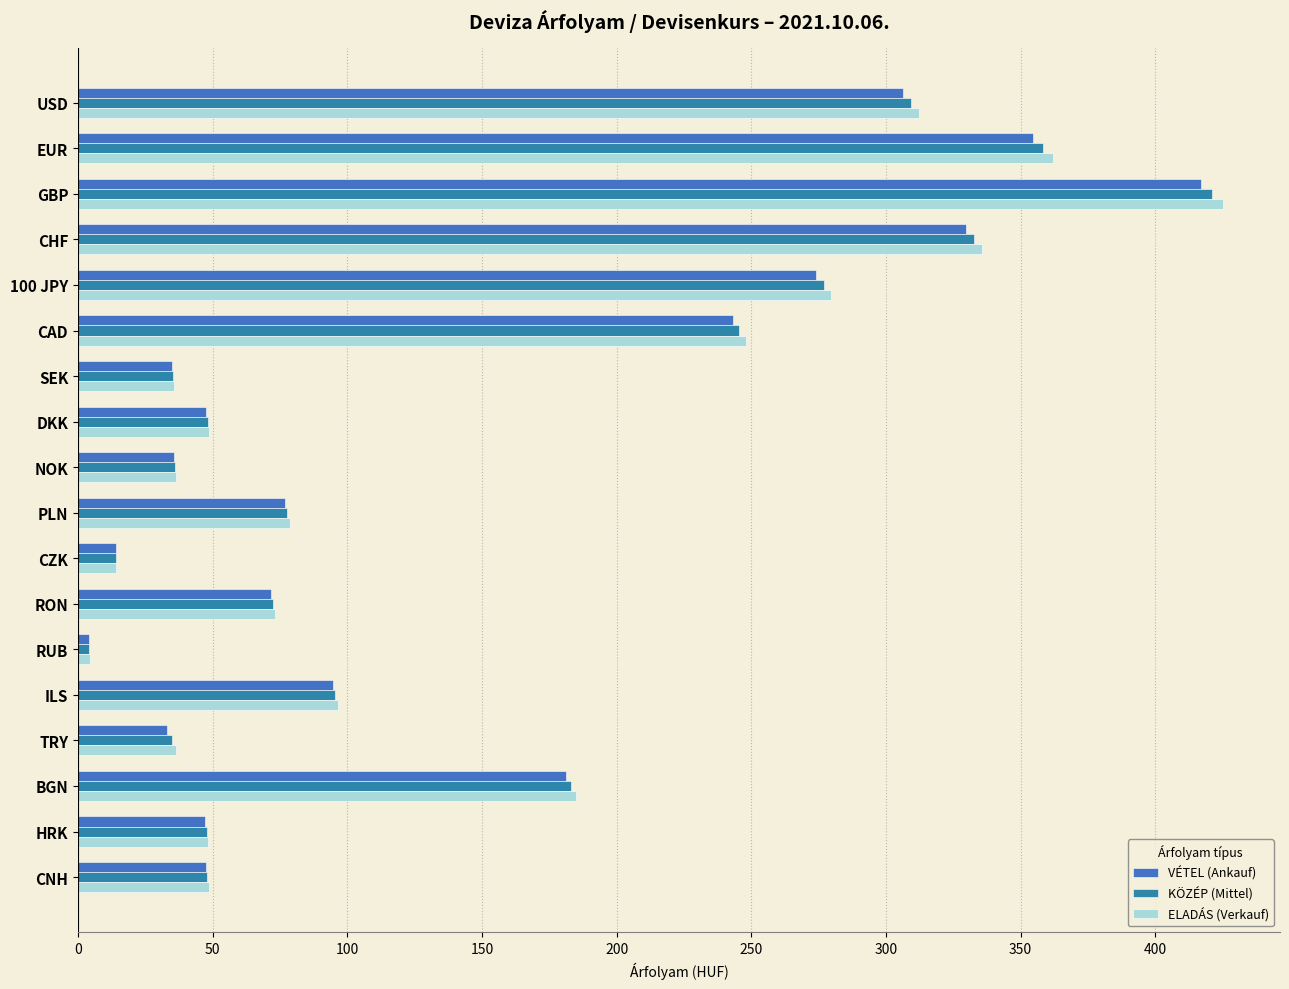

Which category has the lowest value in the KÖZÉP (Mittel) series?

RUB